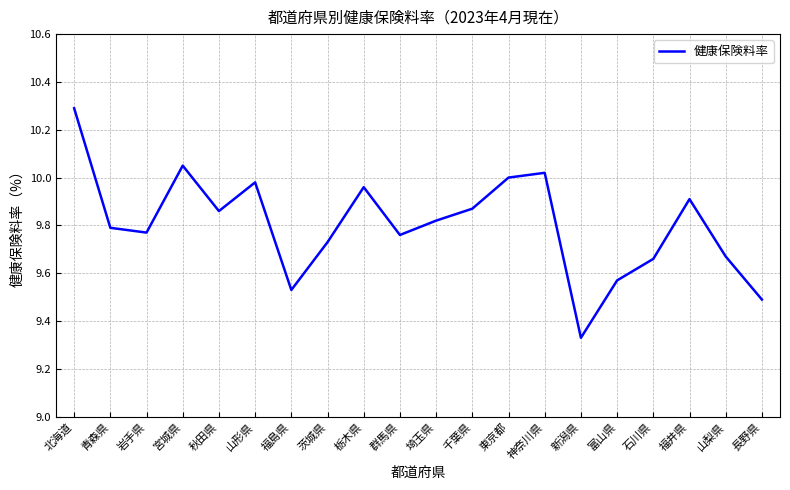

At which category does the data reach its first local peak?

宮城県